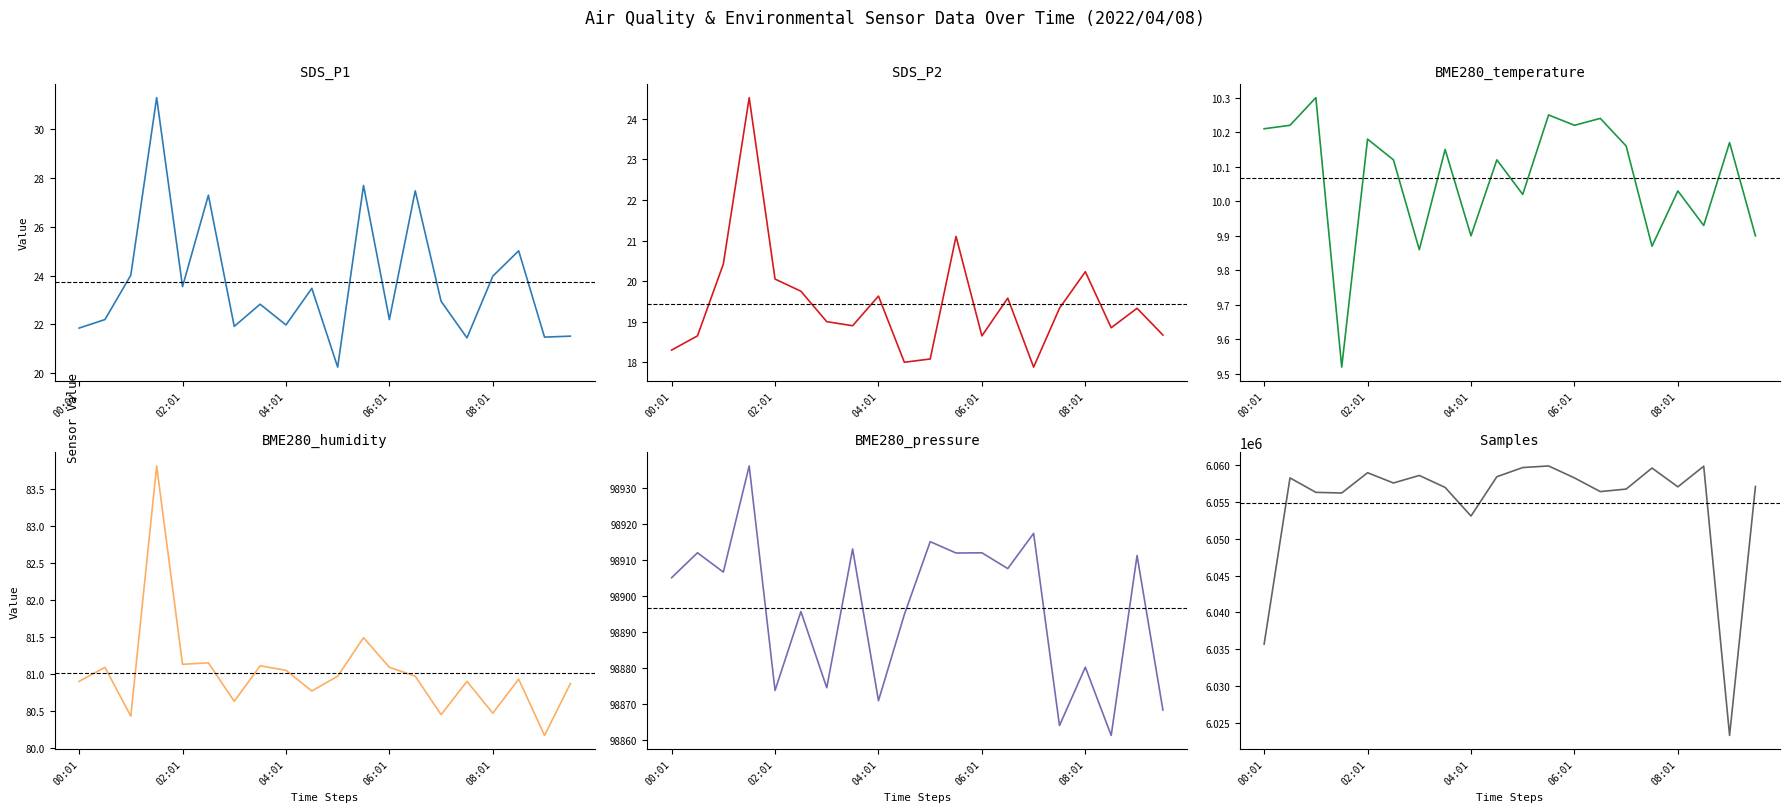

What is the value of the BME280_humidity point at the 13th from the left?

81.1